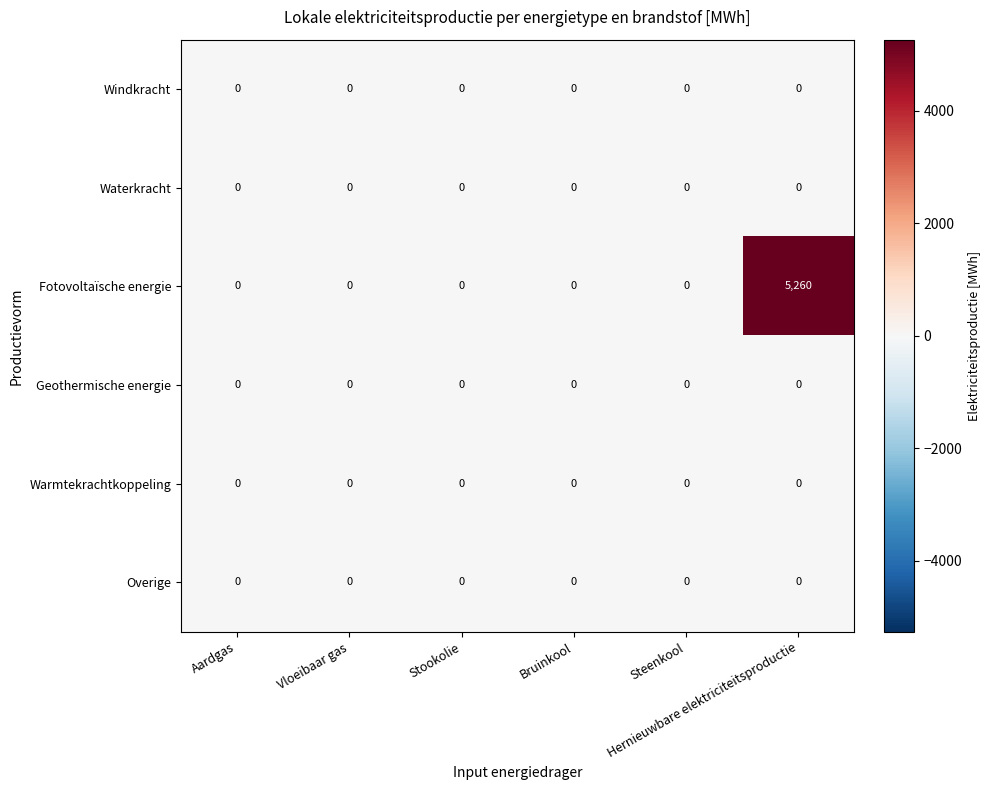

Which series has the widest spread of values?

Fotovoltaïsche energie